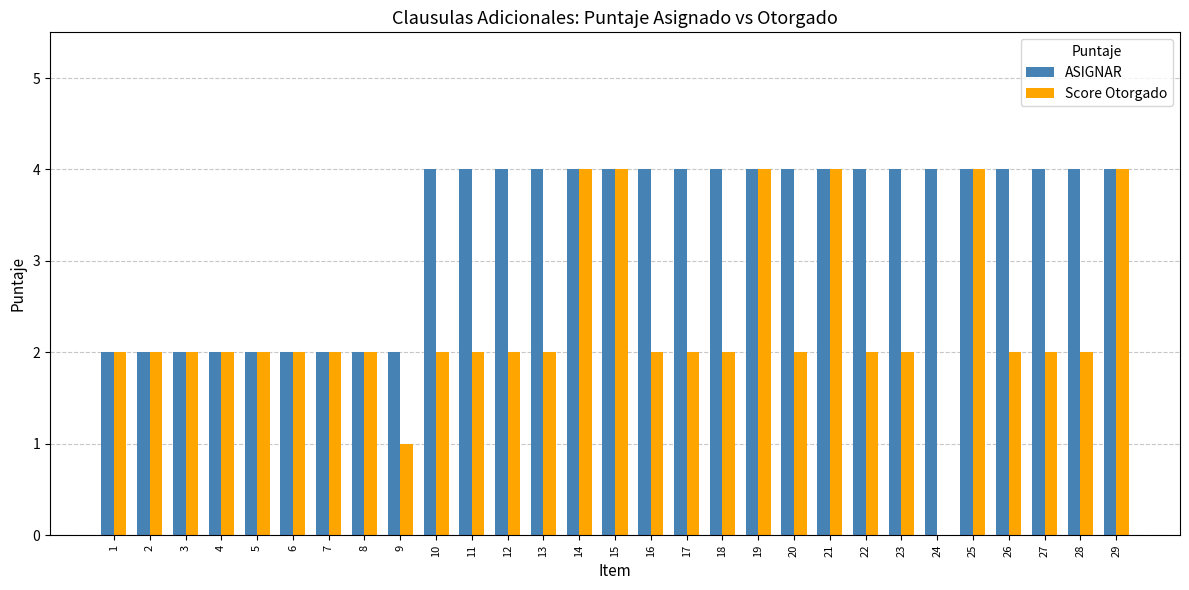

Between 23 and 25, which series saw the biggest shift?

Score Otorgado